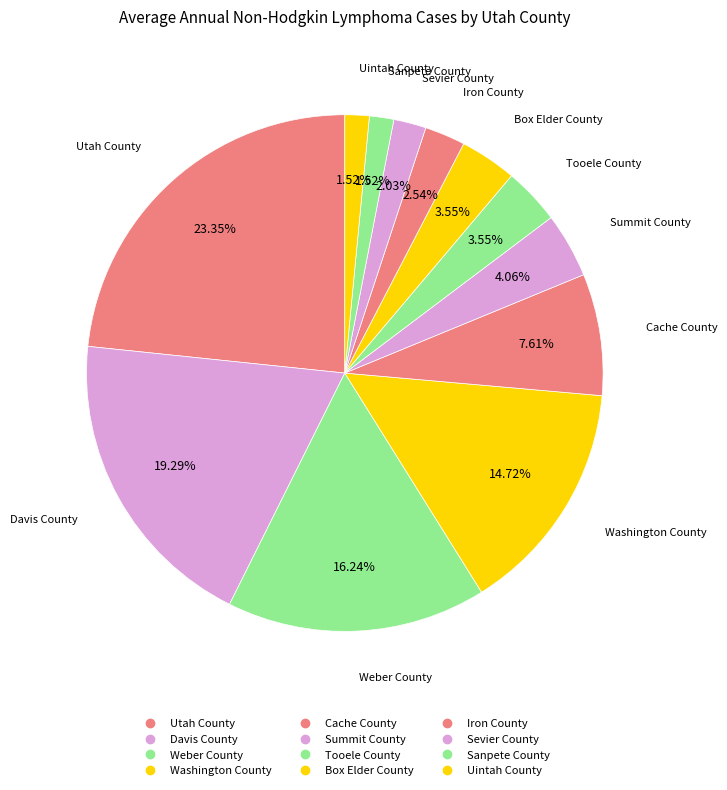

How many segments does this pie chart have?

12